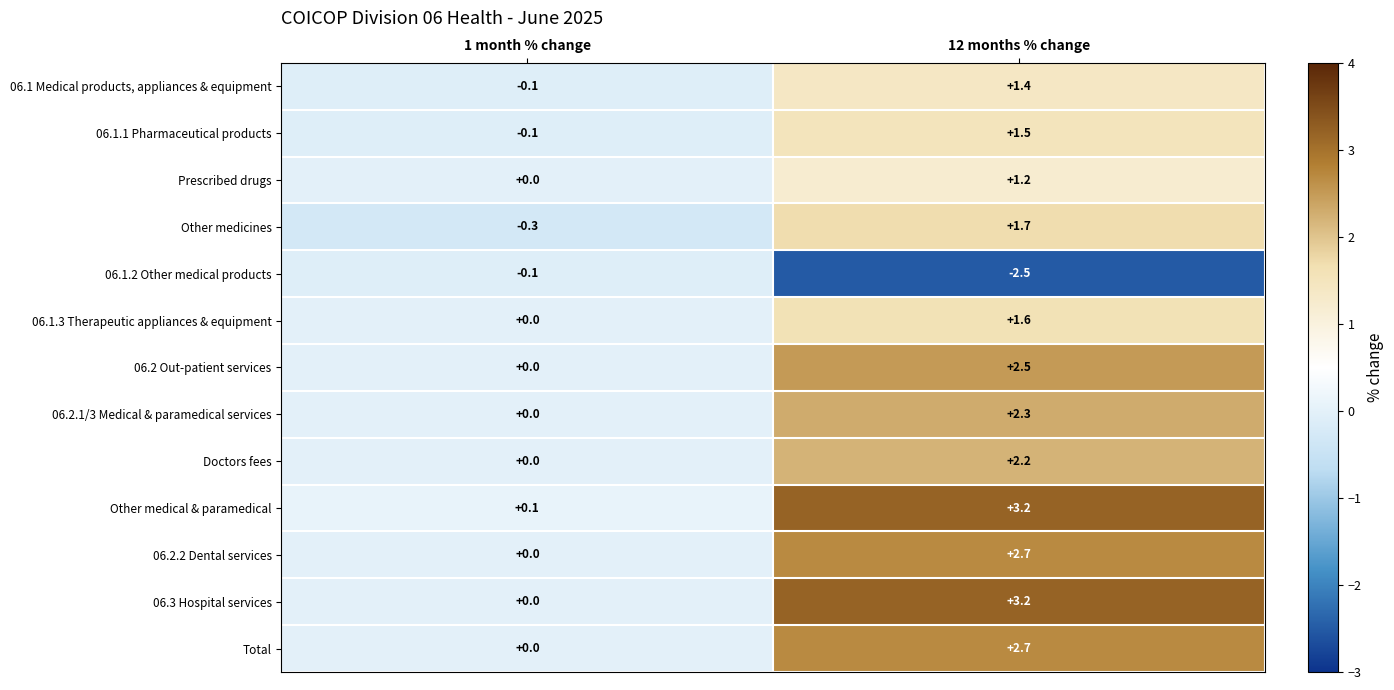

Is it true that Doctors fees equals 1.1 at 12 months % change?

False